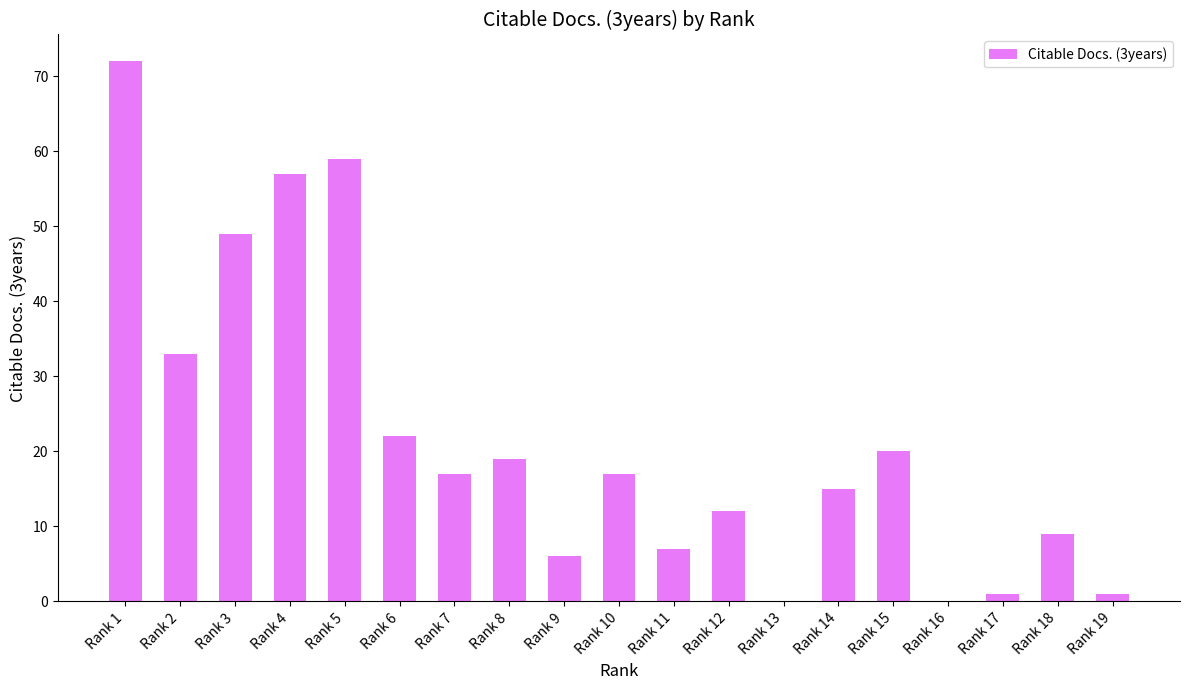

At which label is the value closest to 36?

Rank 2